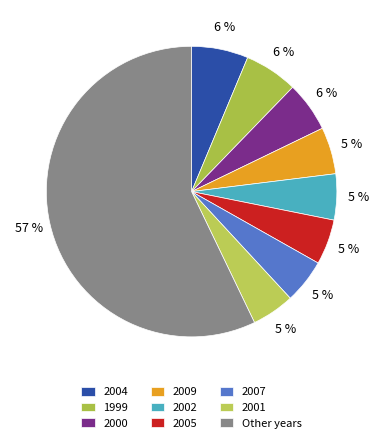

Count the number of slices in the pie.

9